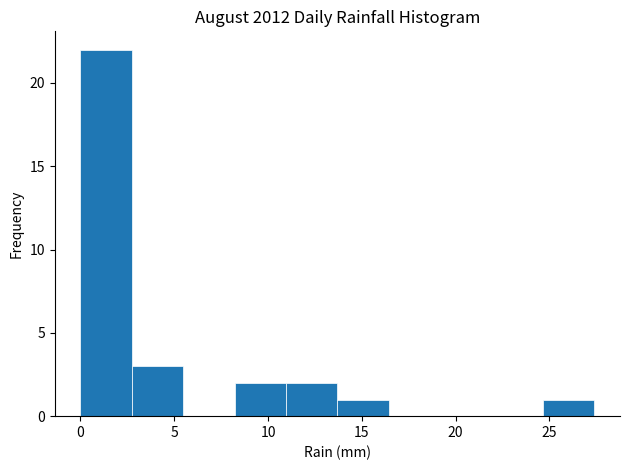

Which range on the x-axis has the tallest bar?

0.0 to 2.5